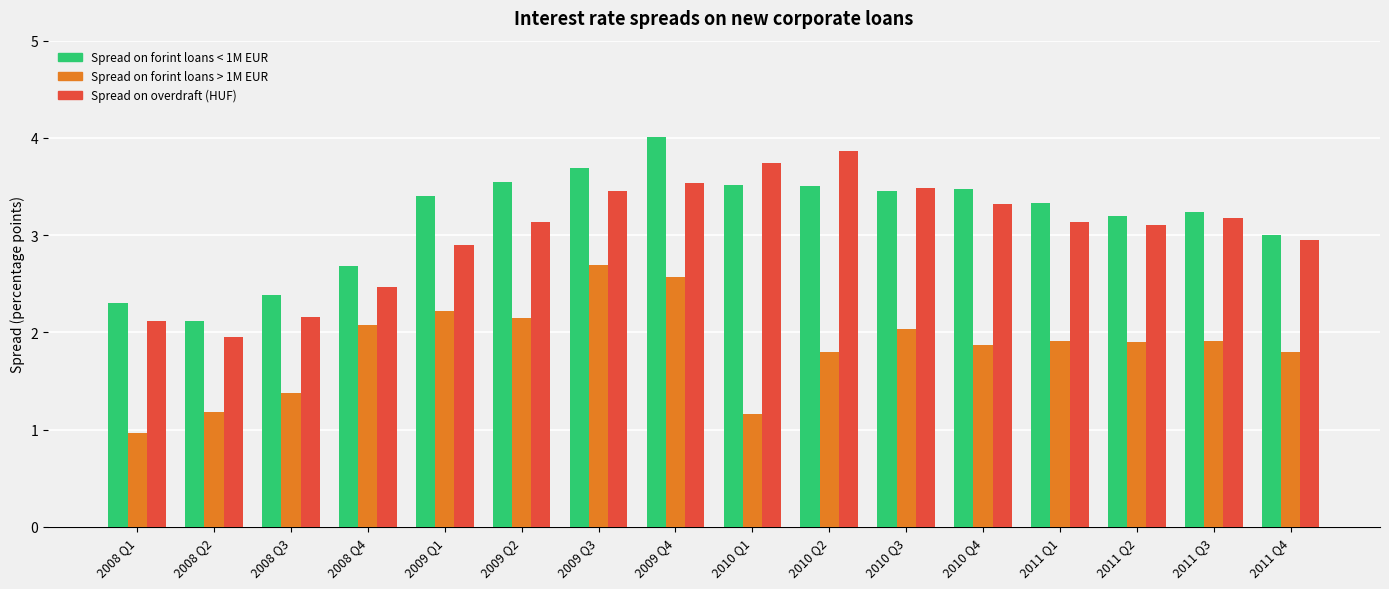

True or false: Spread on forint loans < 1M EUR has a value of 1.6 at 2010 Q3.

False